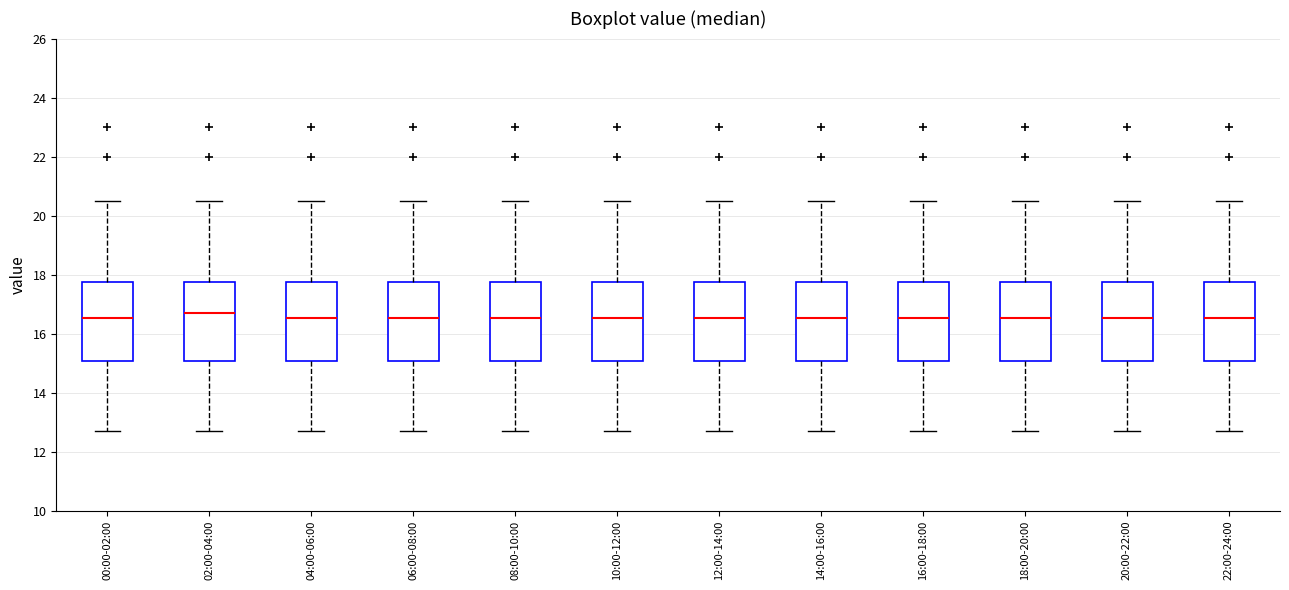

Reading left to right, read every box against the y-axis: the position of its median line, the range the box covers, and the ends of its whiskers. The values are not printed on the chart, so give them approximately, as read against the axis.

00:00-02:00: median 16.6, box 15.0 to 17.8, whiskers 12.8 to 20.6
02:00-04:00: median 16.8, box 15.0 to 17.8, whiskers 12.8 to 20.6
04:00-06:00: median 16.6, box 15.0 to 17.8, whiskers 12.8 to 20.6
06:00-08:00: median 16.6, box 15.0 to 17.8, whiskers 12.8 to 20.6
08:00-10:00: median 16.6, box 15.0 to 17.8, whiskers 12.8 to 20.6
10:00-12:00: median 16.6, box 15.0 to 17.8, whiskers 12.8 to 20.6
12:00-14:00: median 16.6, box 15.0 to 17.8, whiskers 12.8 to 20.6
14:00-16:00: median 16.6, box 15.0 to 17.8, whiskers 12.8 to 20.6
16:00-18:00: median 16.6, box 15.0 to 17.8, whiskers 12.8 to 20.6
18:00-20:00: median 16.6, box 15.0 to 17.8, whiskers 12.8 to 20.6
20:00-22:00: median 16.6, box 15.0 to 17.8, whiskers 12.8 to 20.6
22:00-24:00: median 16.6, box 15.0 to 17.8, whiskers 12.8 to 20.6